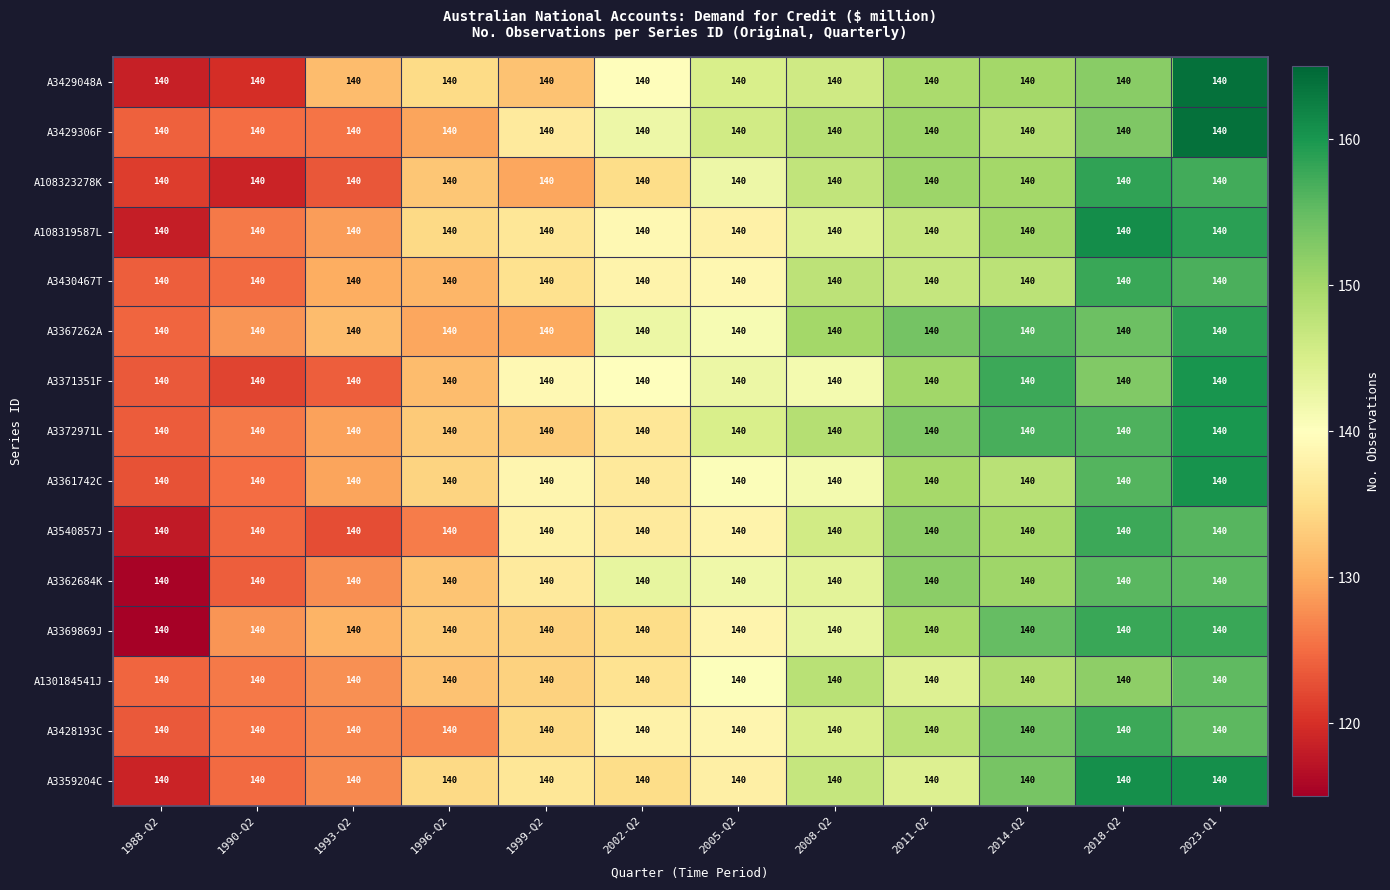

Between 2014-Q2 and 2008-Q2, which is larger?

2014-Q2